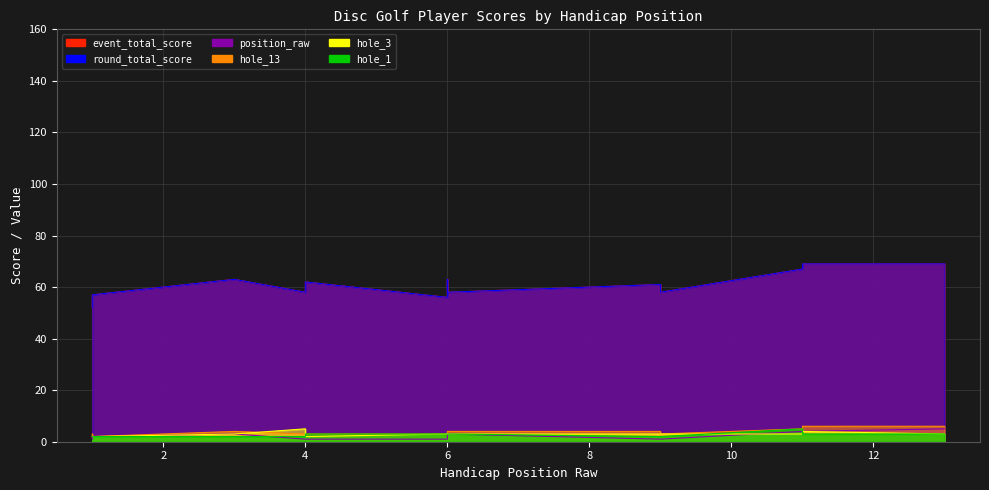

How many times do hole_1 and hole_3 cross each other?

3